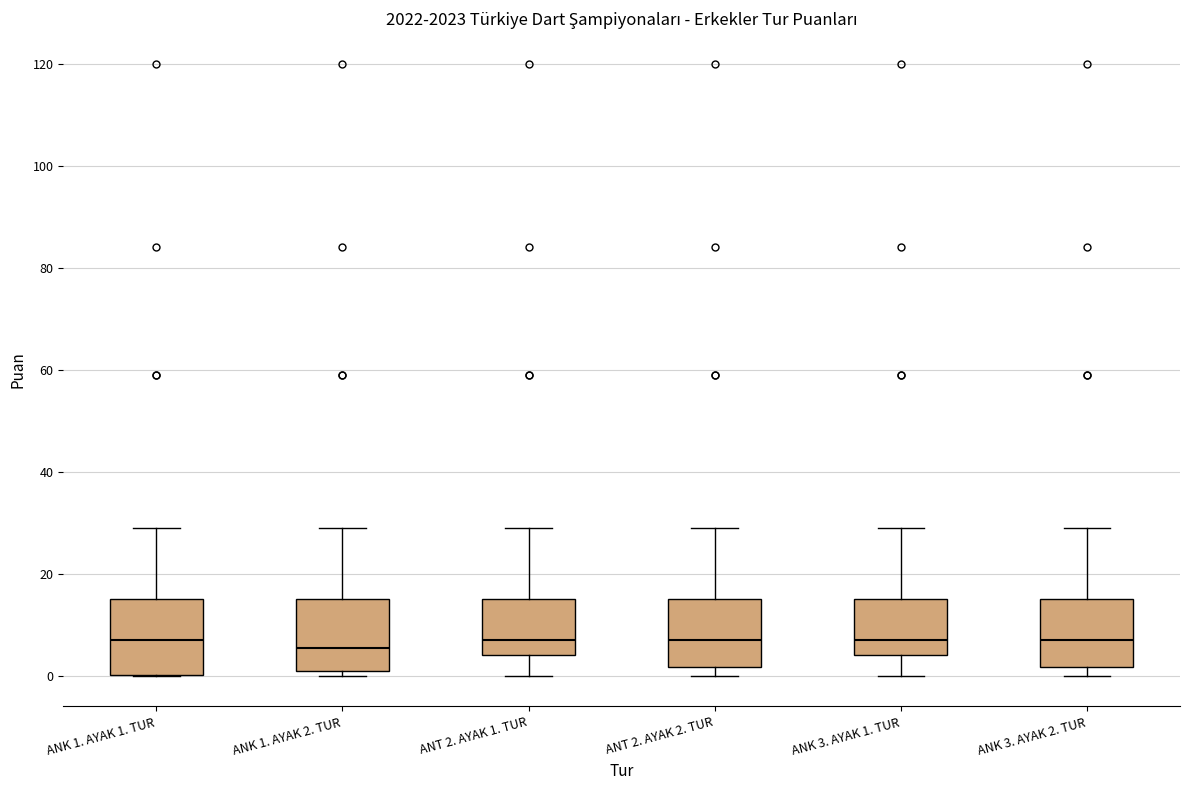

Reading left to right, read every box against the y-axis: the position of its median line, the range the box covers, and the ends of its whiskers. The values are not printed on the chart, so give them approximately, as read against the axis.

ANK 1. AYAK 1. TUR: median 8, box 0 to 16, whiskers 0 to 30
ANK 1. AYAK 2. TUR: median 6, box 2 to 16, whiskers 0 to 30
ANT 2. AYAK 1. TUR: median 8, box 4 to 16, whiskers 0 to 30
ANT 2. AYAK 2. TUR: median 8, box 2 to 16, whiskers 0 to 30
ANK 3. AYAK 1. TUR: median 8, box 4 to 16, whiskers 0 to 30
ANK 3. AYAK 2. TUR: median 8, box 2 to 16, whiskers 0 to 30